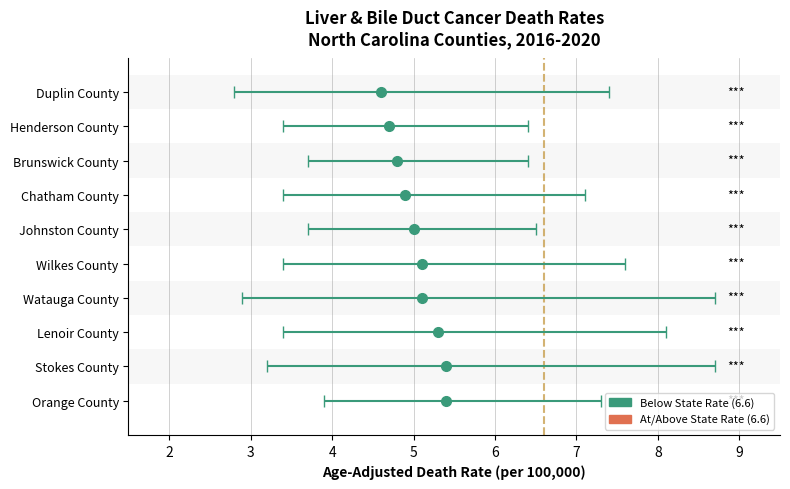

True or false: Age-Adjusted Death Rate has a value of 5.3 at Lenoir County.

True